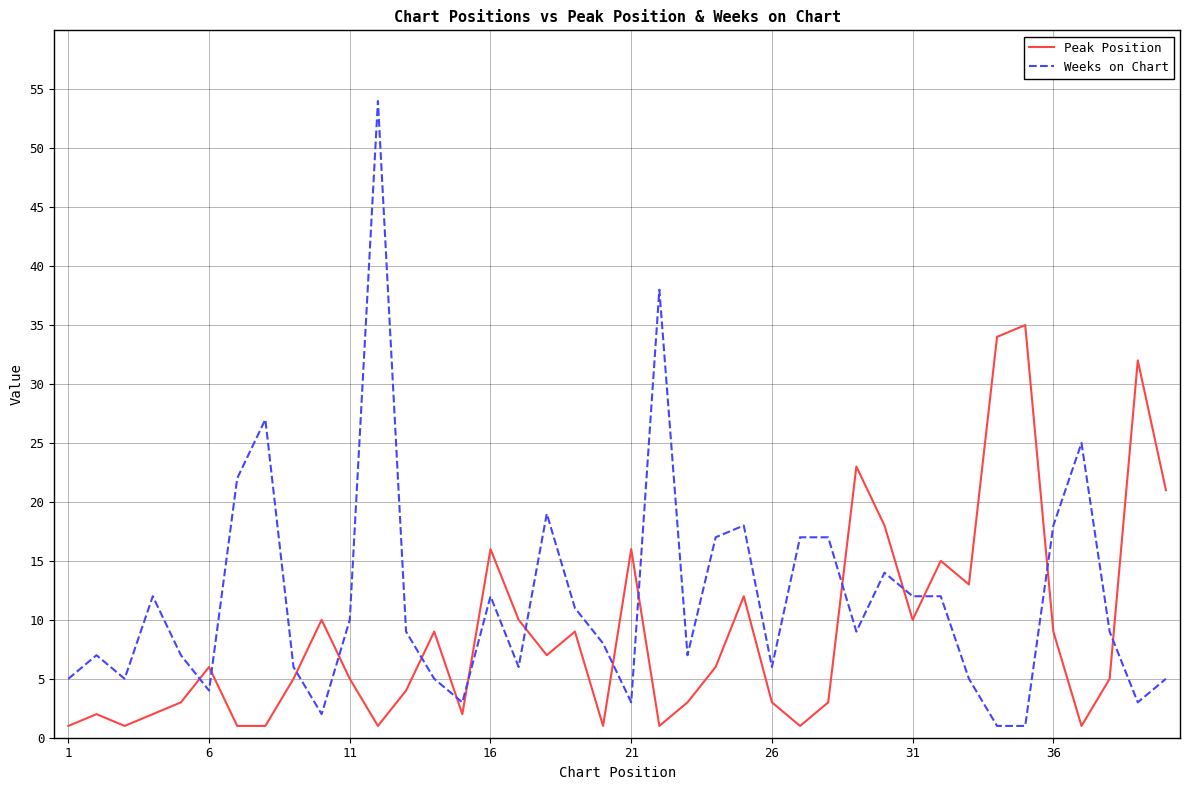

Rank the series by their maximum value, from lowest to highest.

Peak Position, Weeks on Chart